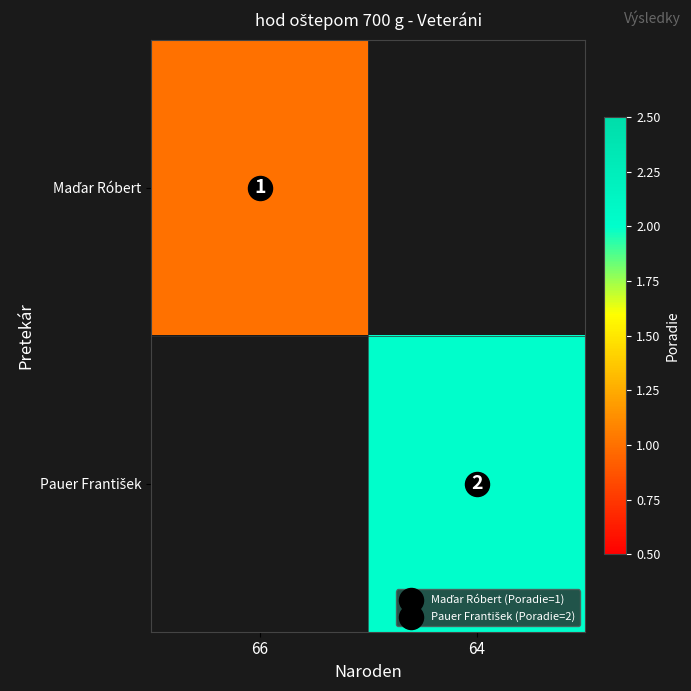

Which category has the highest value in the Maďar Róbert series?

66